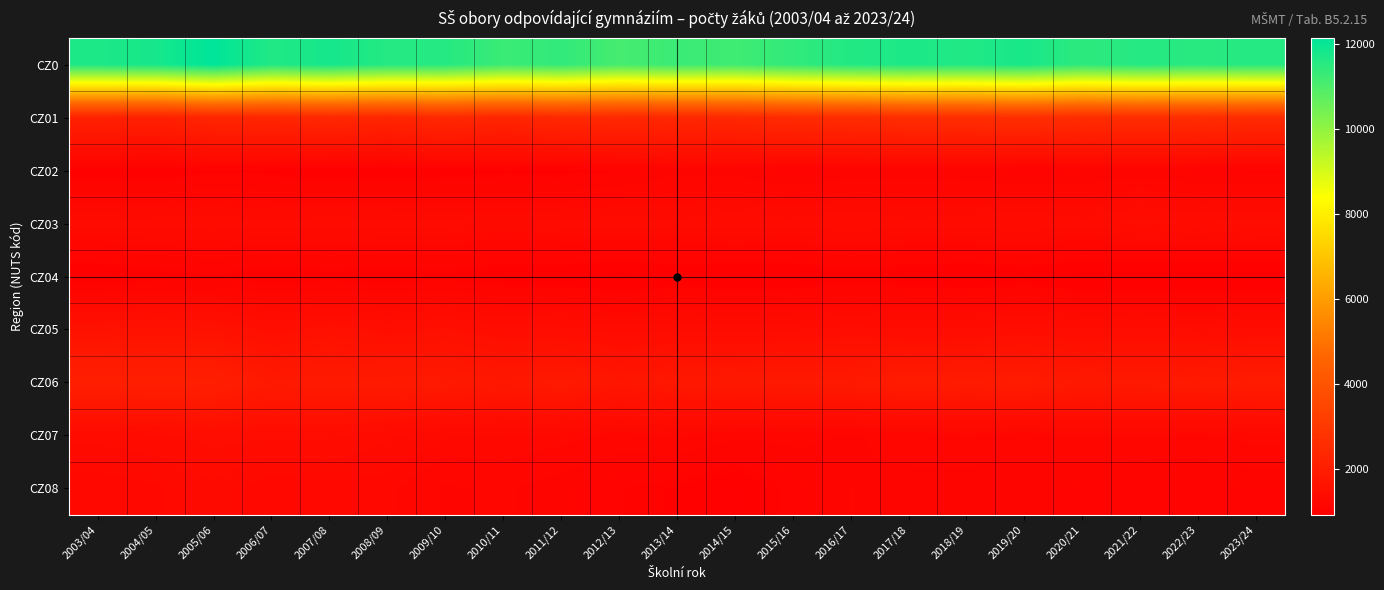

At which category does the chart reach its minimum across all series?

2023/24